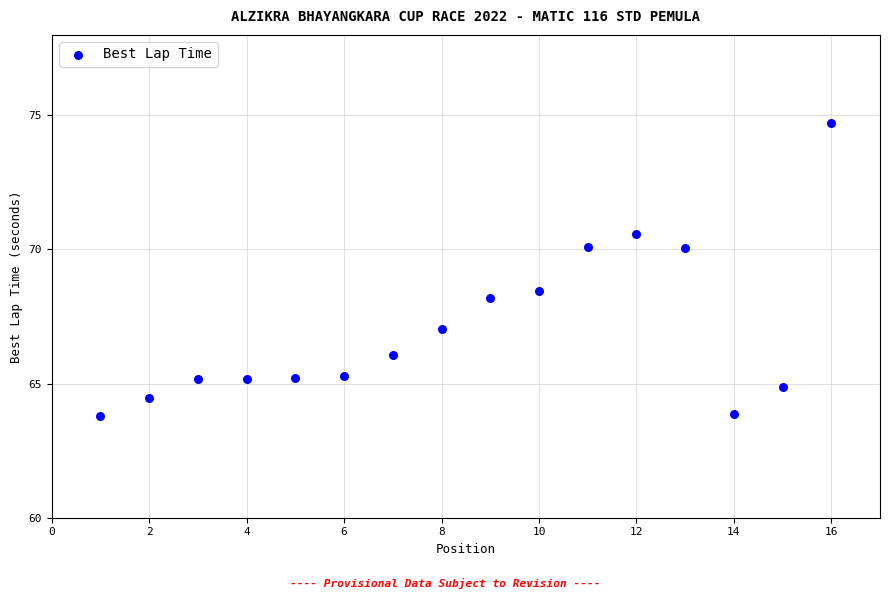

What is the range of Y values (max minus min)?

10.9